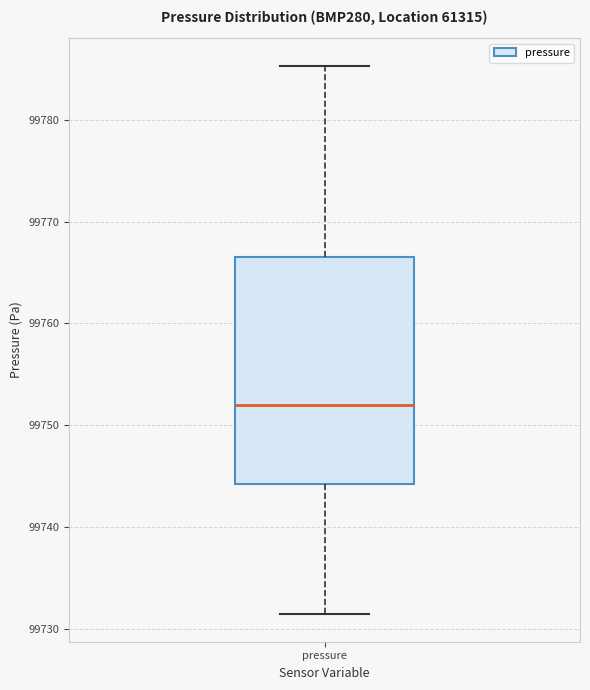

Transcribe this box plot: give where the median line is, the range the box spans, and where the two whiskers end, as read against the y-axis. The values are not printed on the chart, so give them approximately, as read against the axis.

median 99752, box 99744 to 99767, whiskers 99731 to 99785